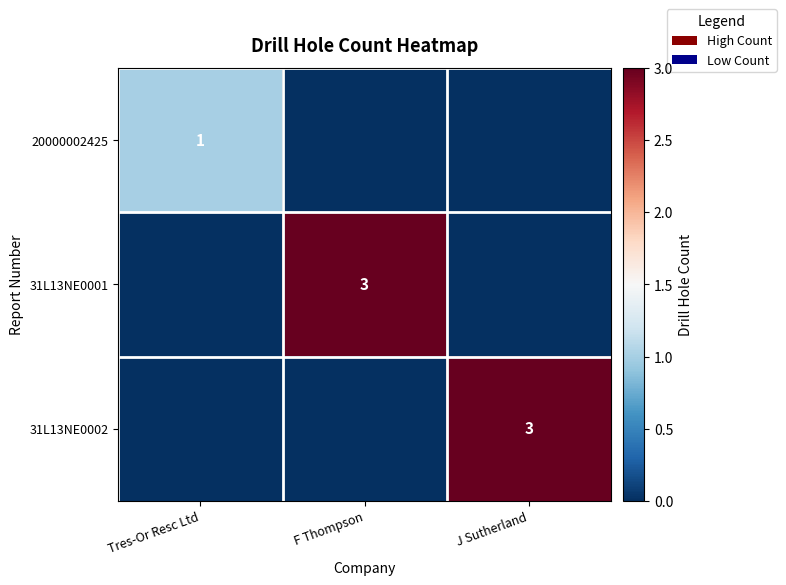

The value of 20000002425 at Tres-Or Resc Ltd is 1. True or false?

True